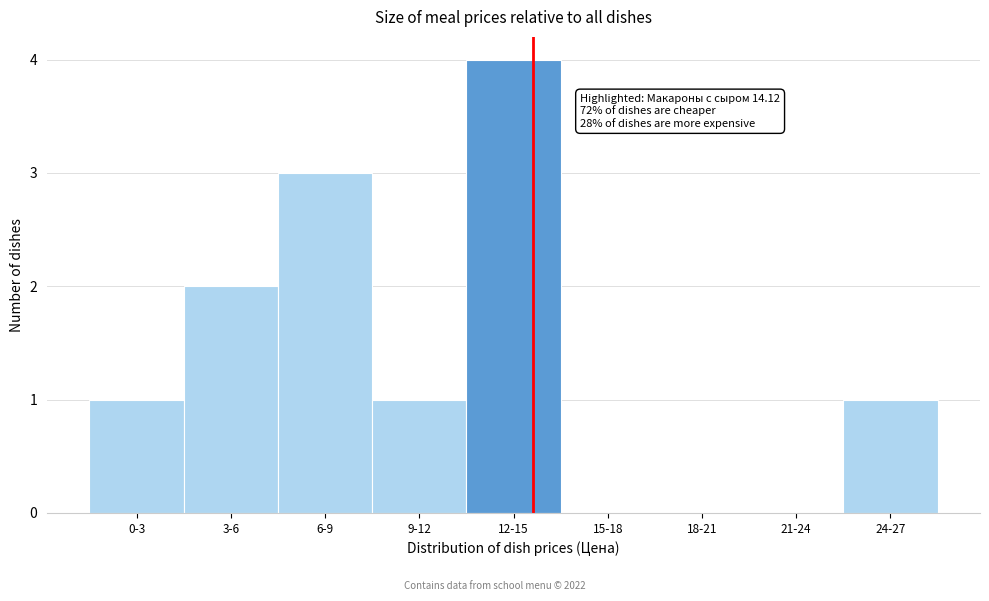

Reading left to right, extract all data points from this chart.

0-3=1	3-6=2	6-9=3	9-12=1	12-15=4	15-18=0	18-21=0	21-24=0	24-27=1